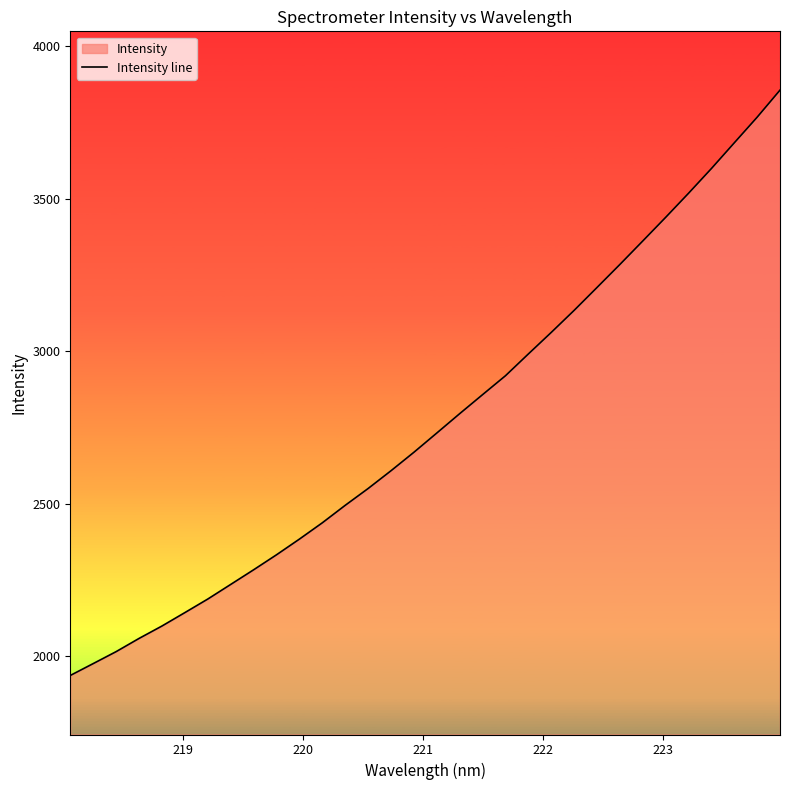

What is the minimum value shown in the chart?

1936.5